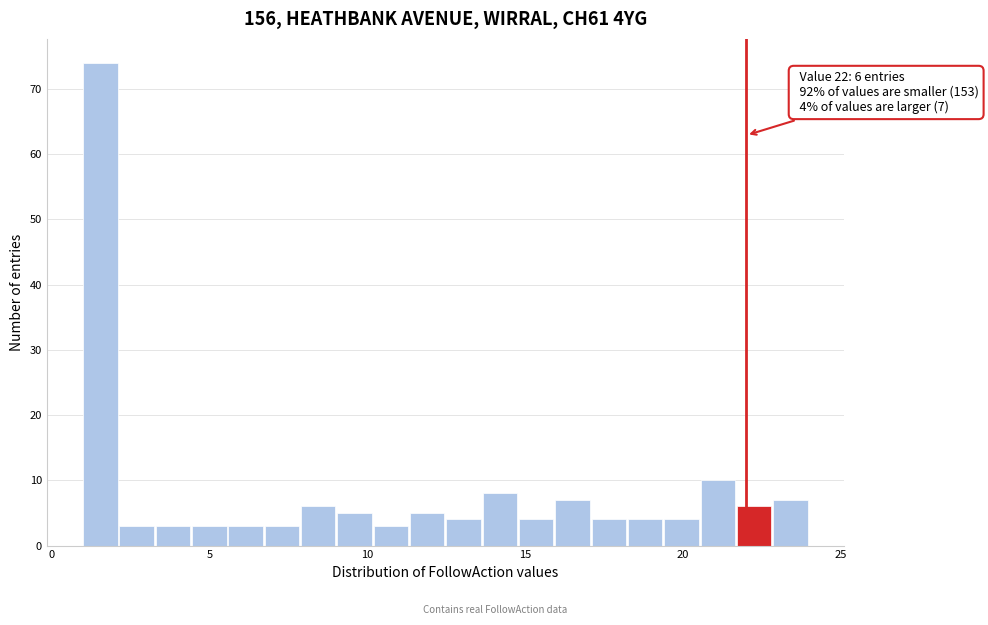

Read against the x-axis, roughly where is the centre of the tallest bar?

1.5